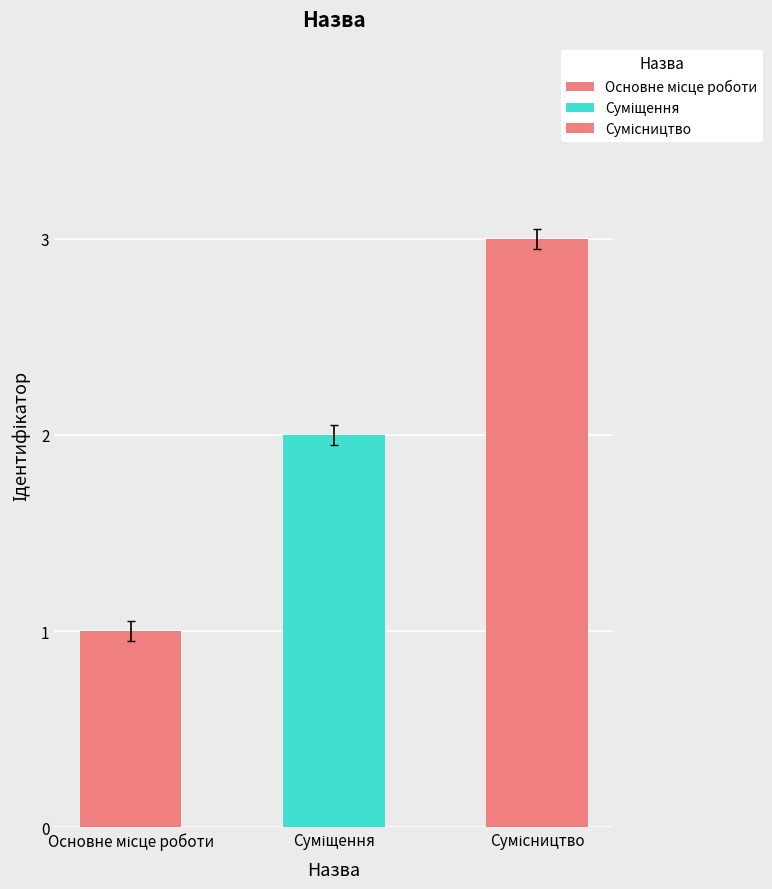

List the labels in order of value, smallest first.

Основне місце роботи, Суміщення, Сумісництво